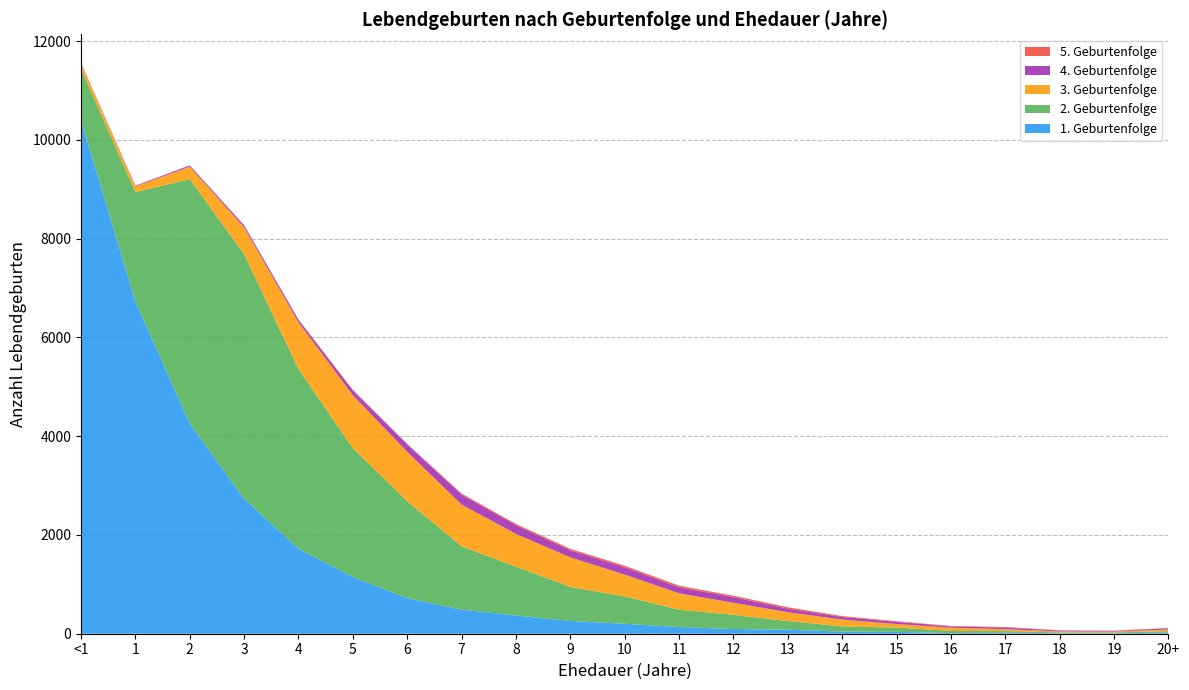

Reading right to left, what are all the values shown in this chart?

1. Geburtenfolge: 23	6	9	20	13	38	44	81	95	136	202	258	370	487	720	1149	1722	2734	4255	6731	10396
2. Geburtenfolge: 28	21	17	33	43	87	105	176	287	351	553	691	987	1283	1961	2609	3633	4948	4949	2210	1041
3. Geburtenfolge: 35	17	21	39	66	71	138	178	245	331	442	597	664	844	1001	1071	950	547	253	116	112
4. Geburtenfolge: 23	12	18	31	26	46	52	72	114	120	151	143	178	203	151	99	51	40	25	14	9
5. Geburtenfolge: 9	6	5	13	9	11	18	29	28	34	28	29	23	21	10	9	6	2	2	1	1